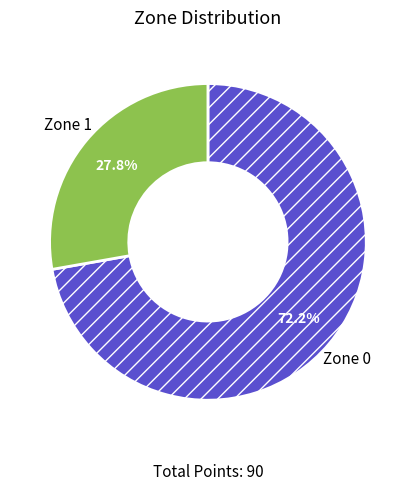

Between Zone 1 and Zone 0, which is larger?

Zone 0